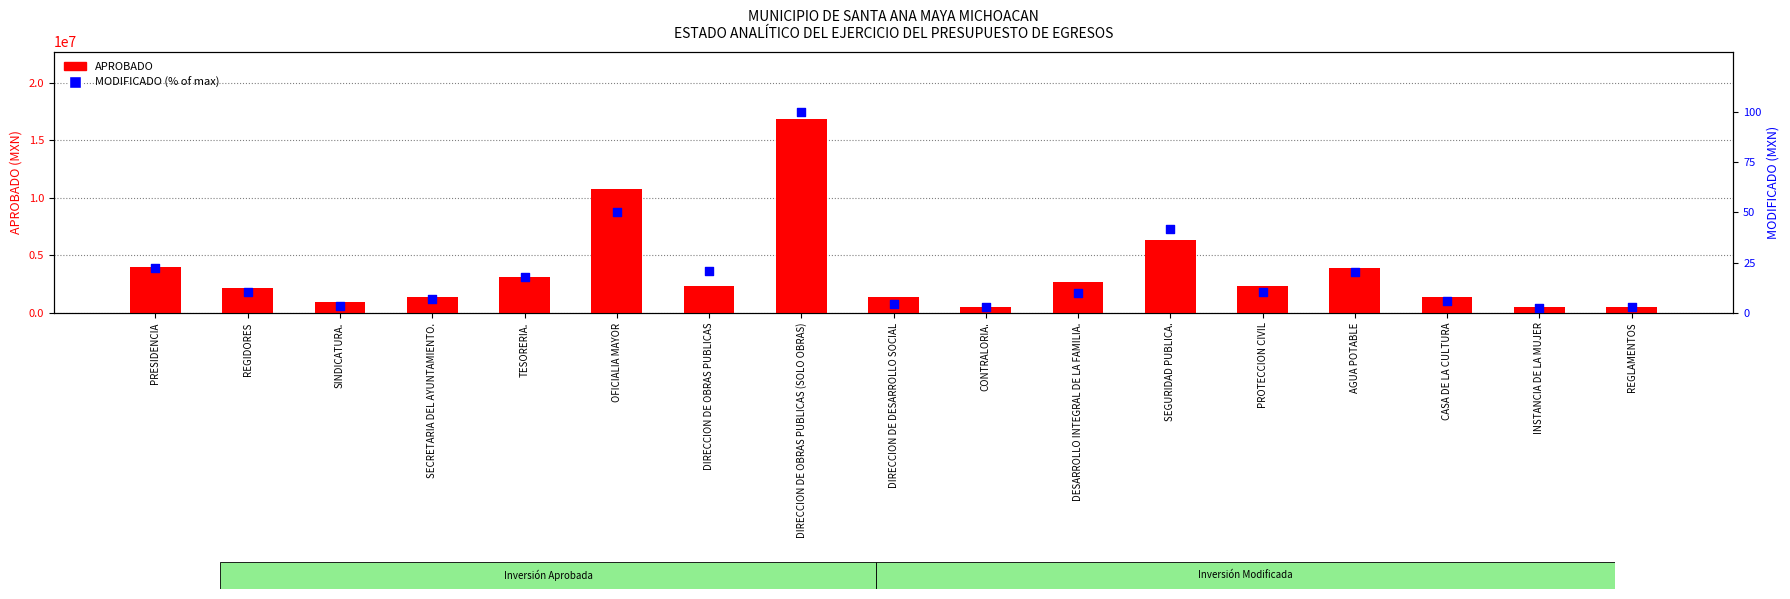

Which series has the largest total across all categories?

APROBADO